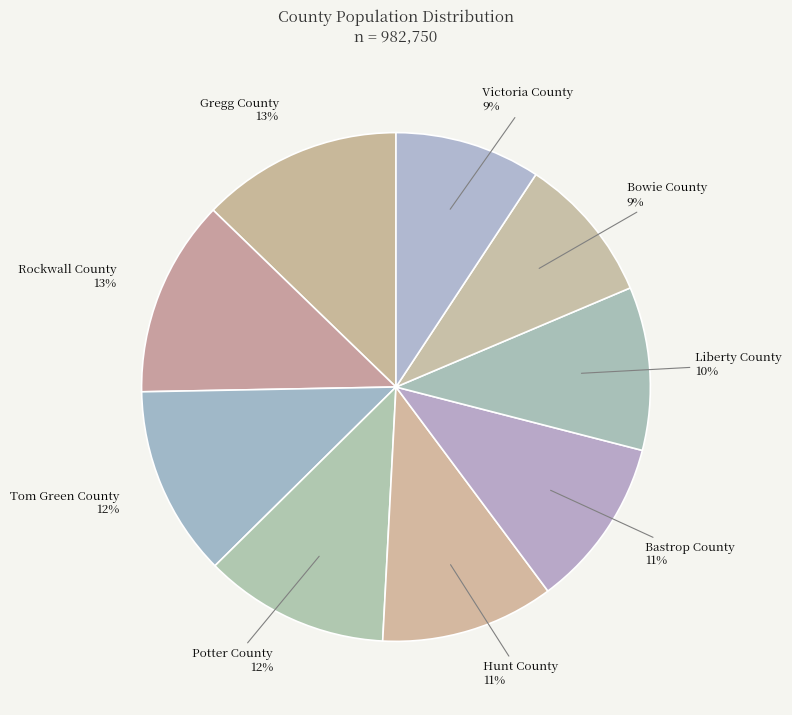

Combined, do Potter County and Gregg County account for over 50%?

No